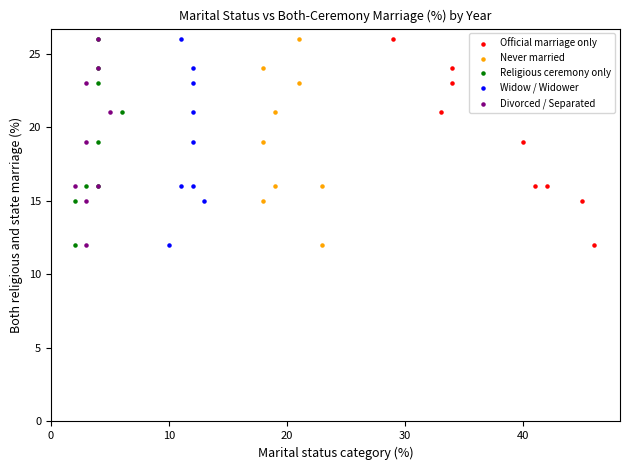

What are all the series names shown in the legend?

Official marriage only, Never married, Religious ceremony only, Widow / Widower, Divorced / Separated